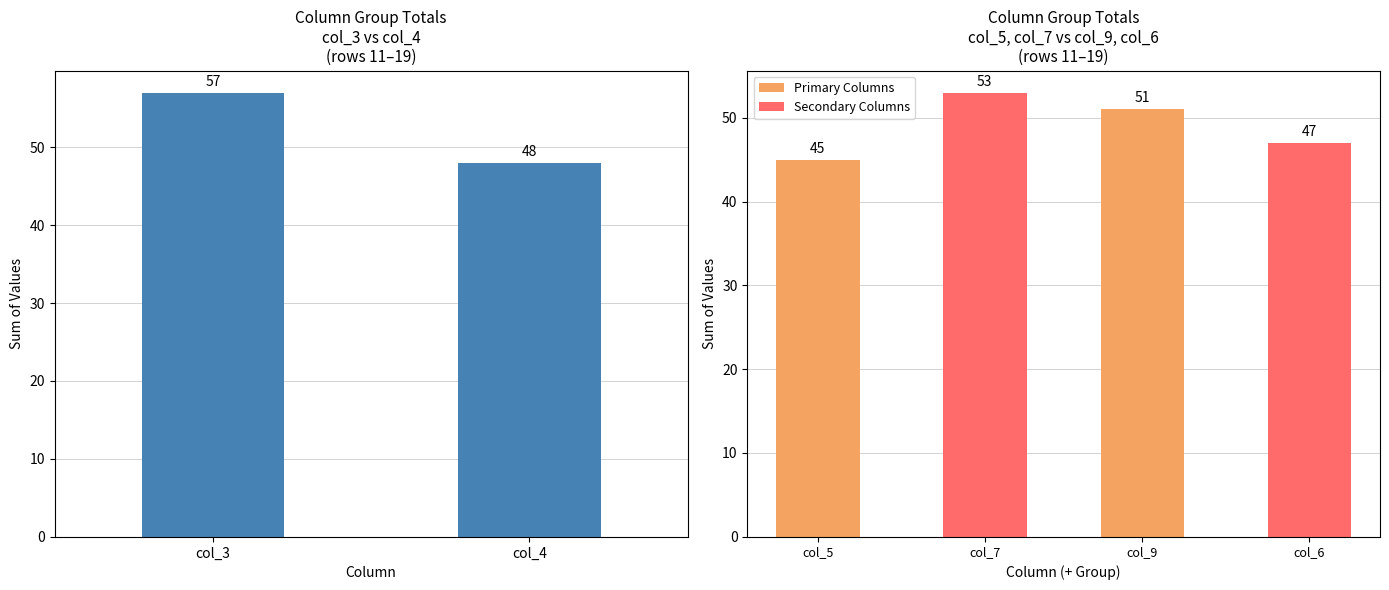

The chart shows a value of 48 at col_4. True or false?

True